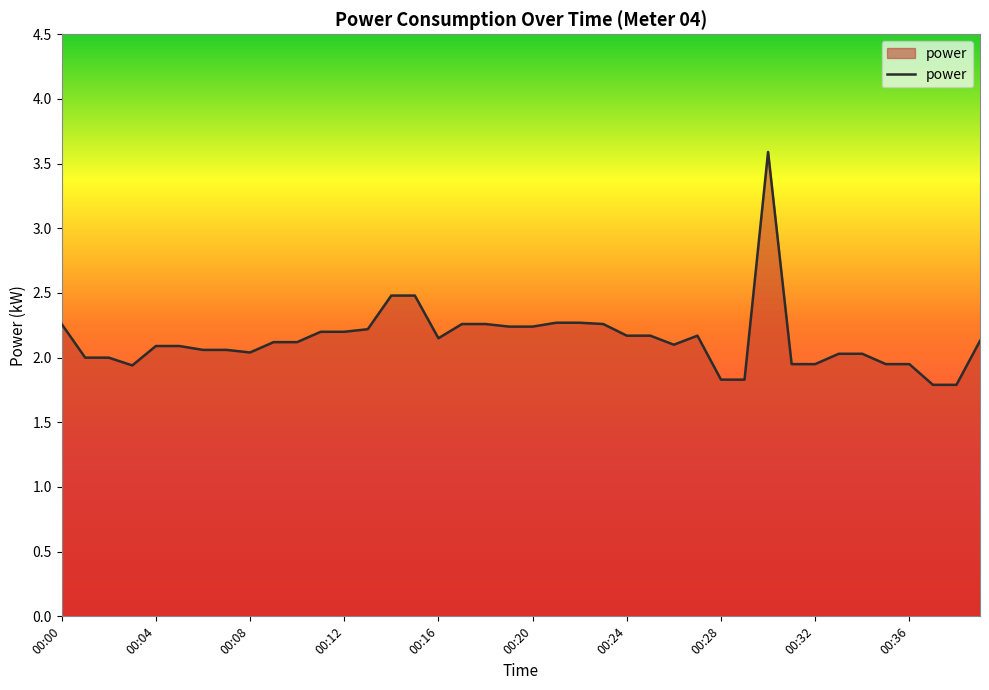

What is the greatest value displayed?

3.6